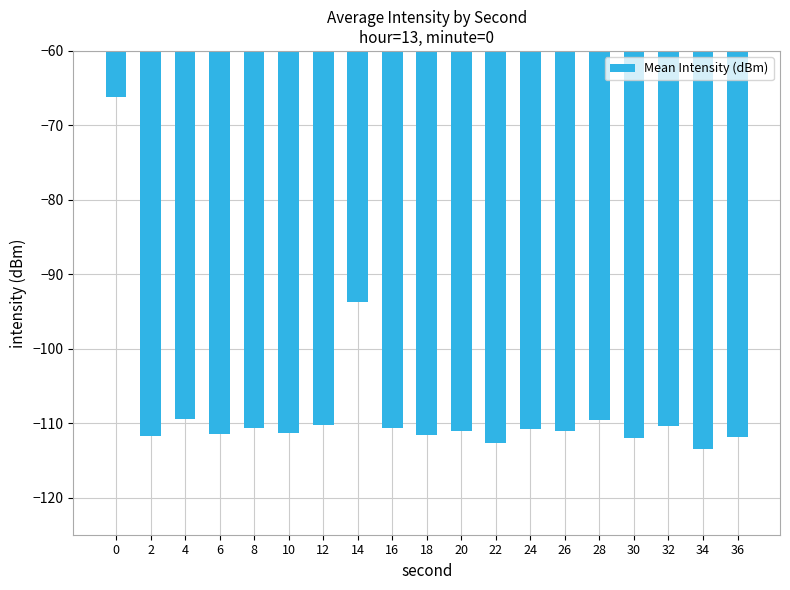

The value at 22 is -112.6. True or false?

True